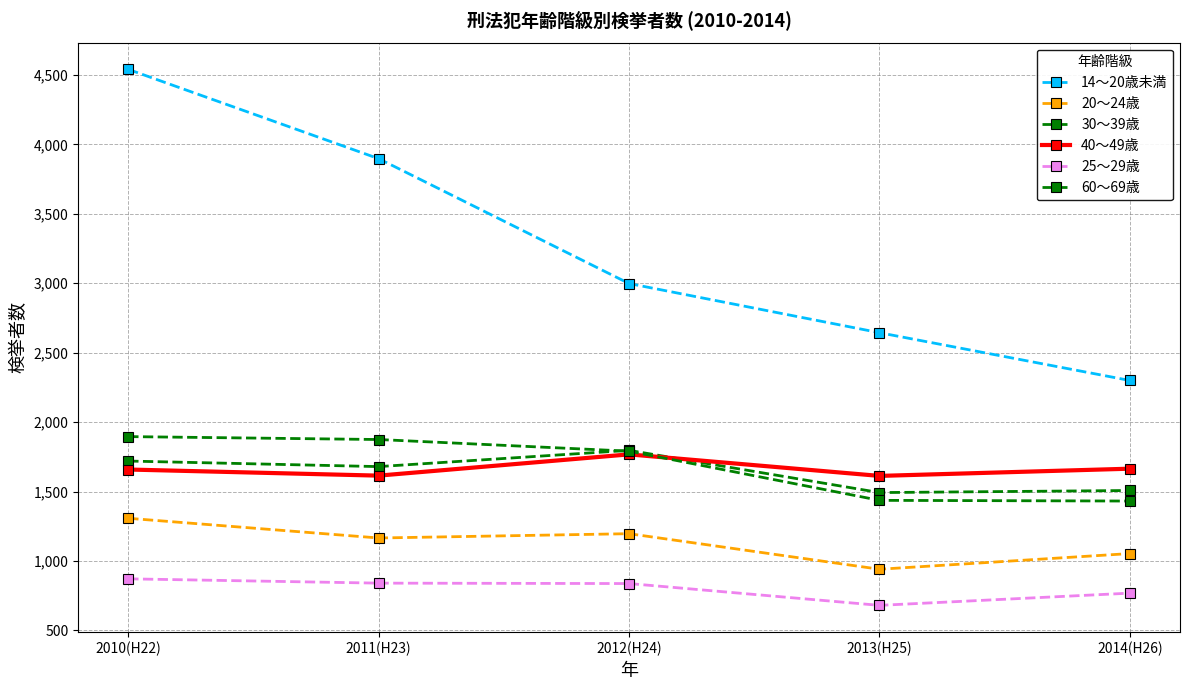

Where is the first local minimum for 25～29歳?

2013(H25)